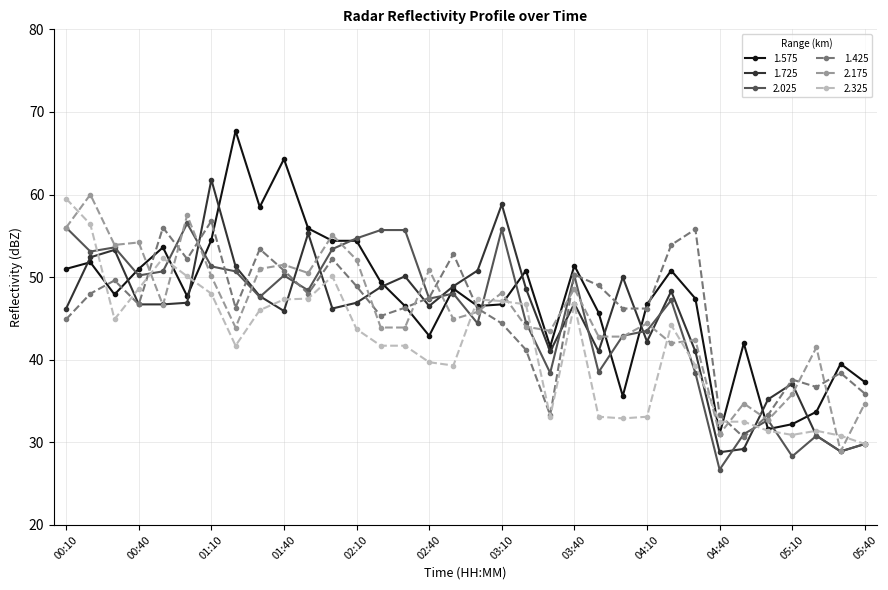

What is the minimum value shown in the chart?

26.7